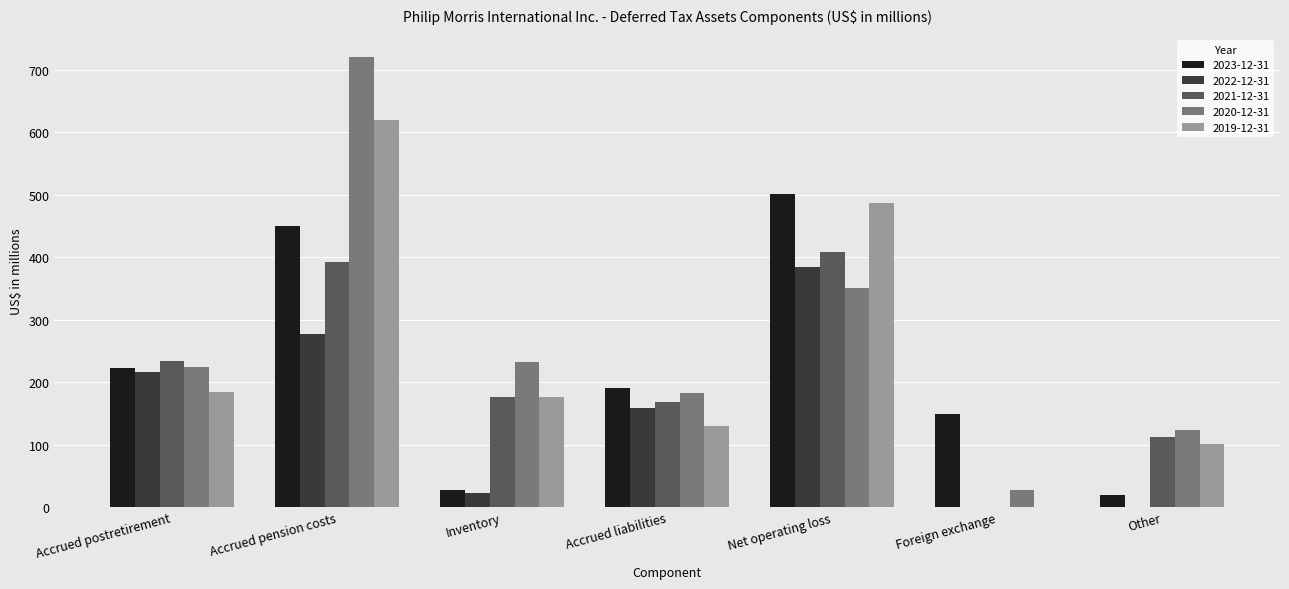

Reading left to right, what are all the values shown in this chart?

2023-12-31: 223	450	27	191	501	149	19
2022-12-31: 217	277	22	158	384	0	0
2021-12-31: 234	392	177	168	408	0	112
2020-12-31: 225	720	232	182	351	27	124
2019-12-31: 184	620	176	130	486	0	101